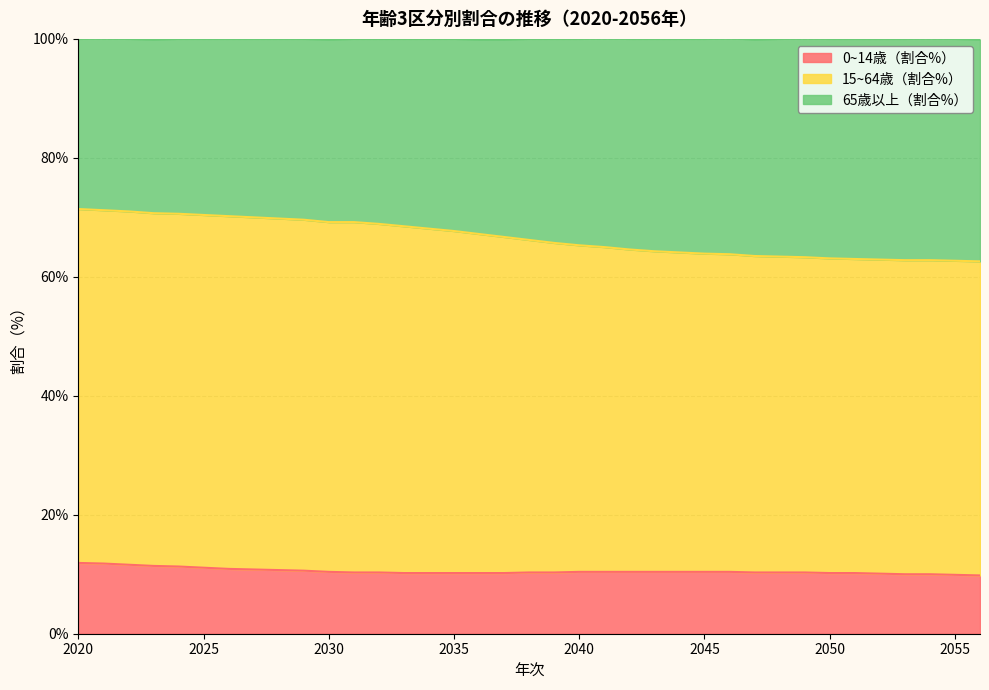

At which category does the chart reach its minimum across all series?

2056